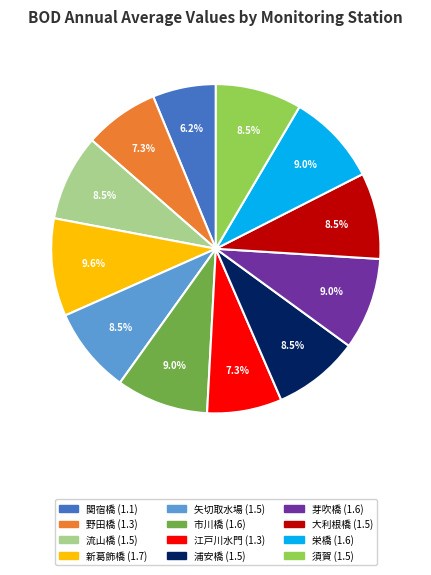

Does 矢切取水場 account for over 50% of the chart?

No